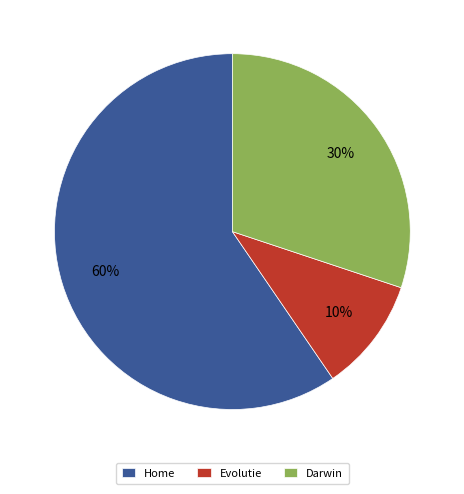

What percentage is the Home slice, to the nearest percent?

60%